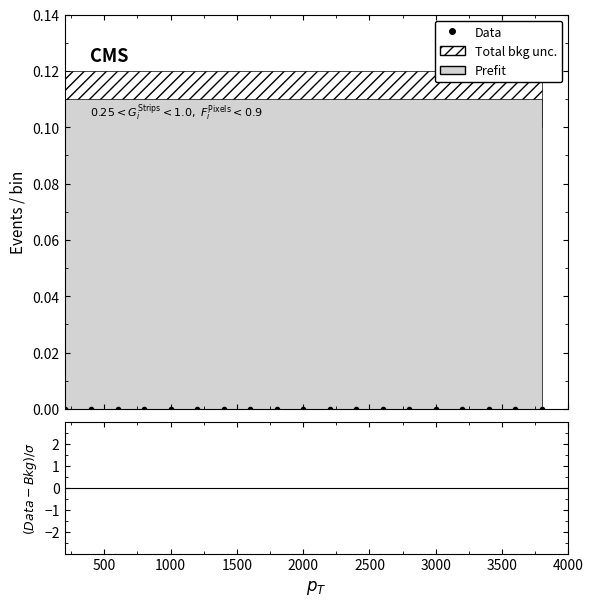

At how many categories does at least one series exceed 0?

19